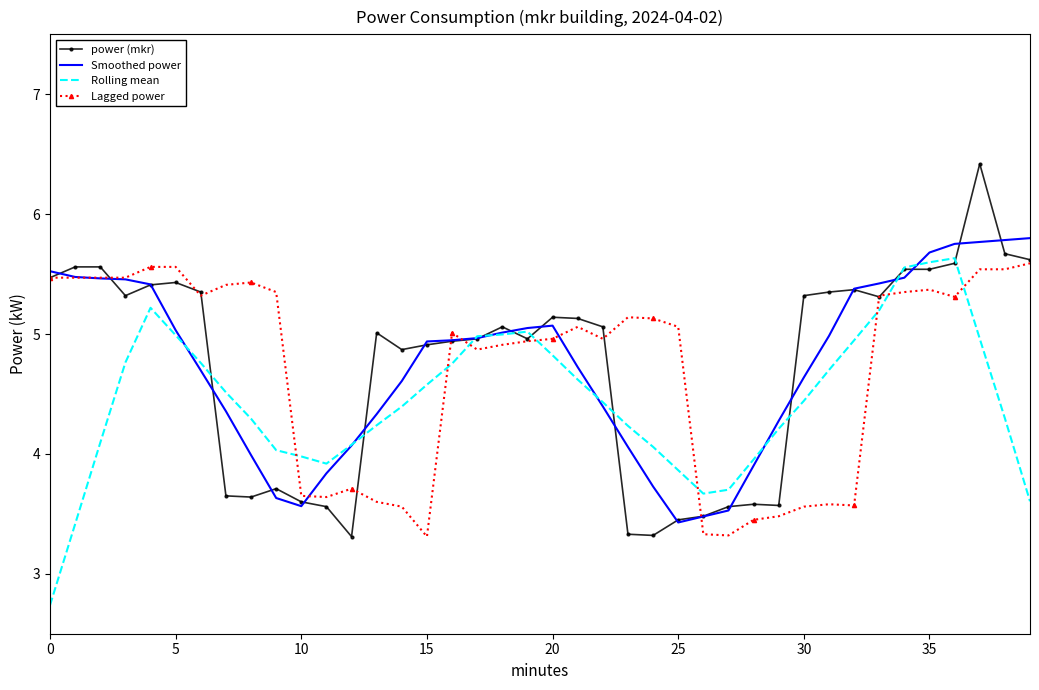

True or false: Lagged power and Rolling mean intersect in this chart.

True